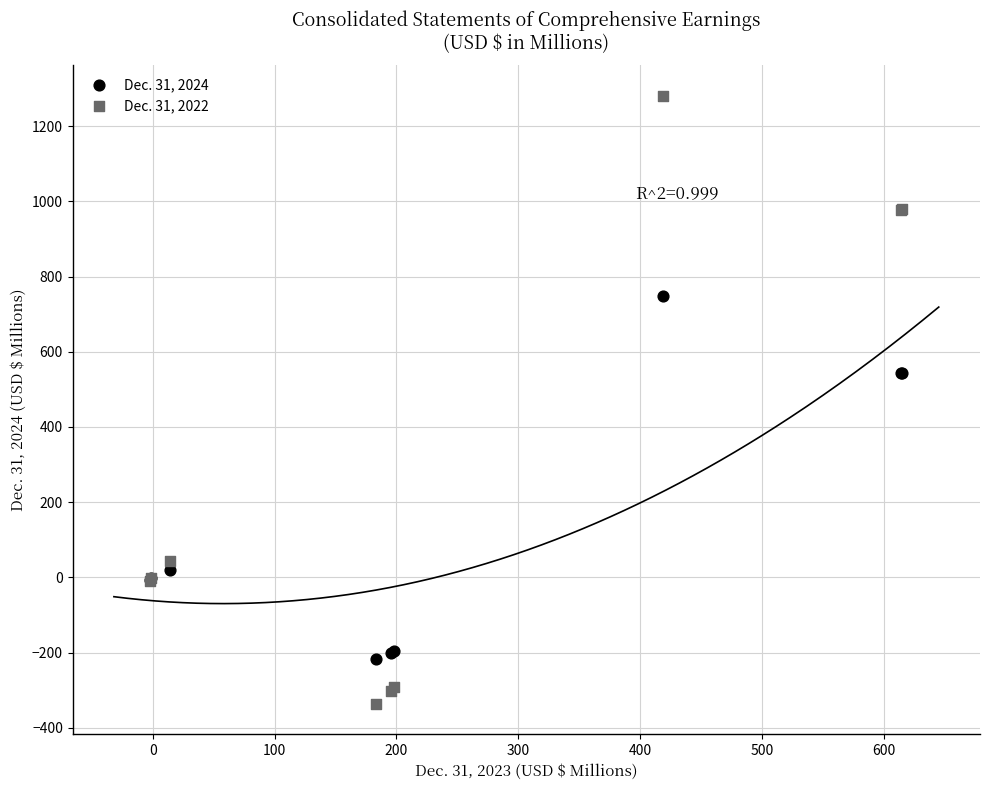

Which series contains the highest Y value?

Dec. 31, 2022